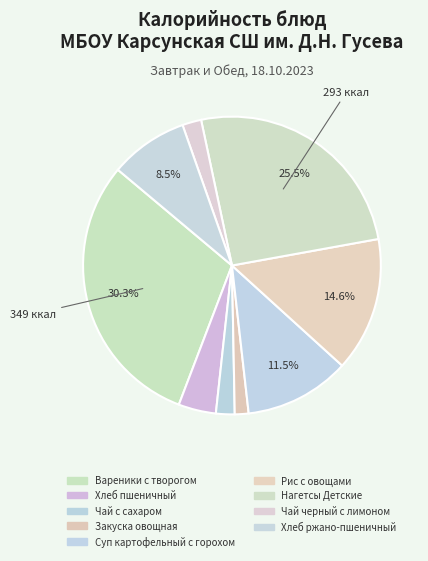

Is there a majority slice in this chart?

No